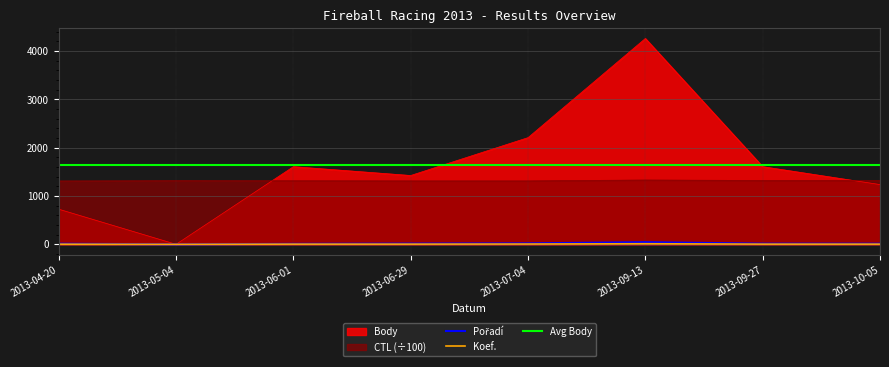

Rank the categories by CTL value from lowest to highest.

2013-04-20, 2013-06-29, 2013-07-04, 2013-06-01, 2013-05-04, 2013-09-27, 2013-10-05, 2013-09-13